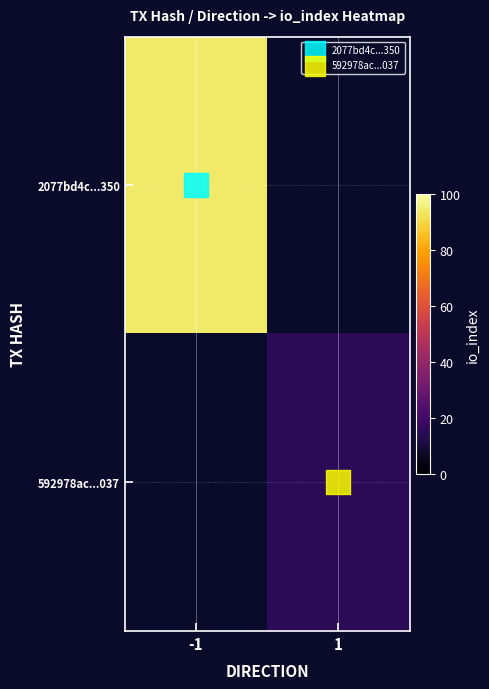

Which category has the highest value in the 2077bd4c...350 series?

-1